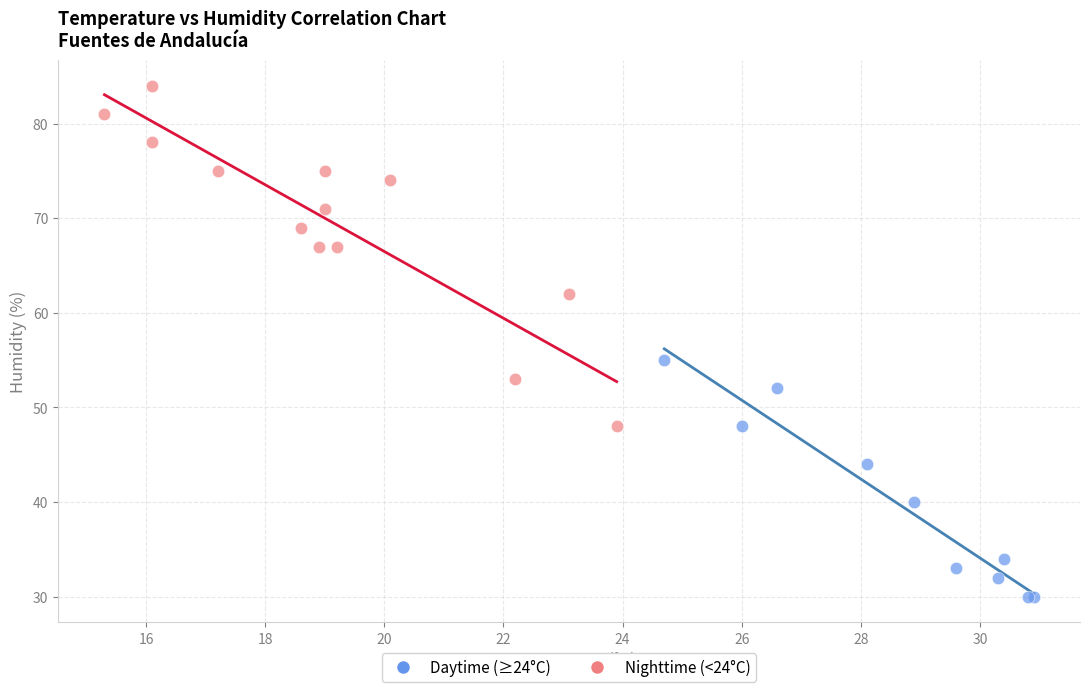

Which series has the widest spread of Y values?

Nighttime (<24°C)